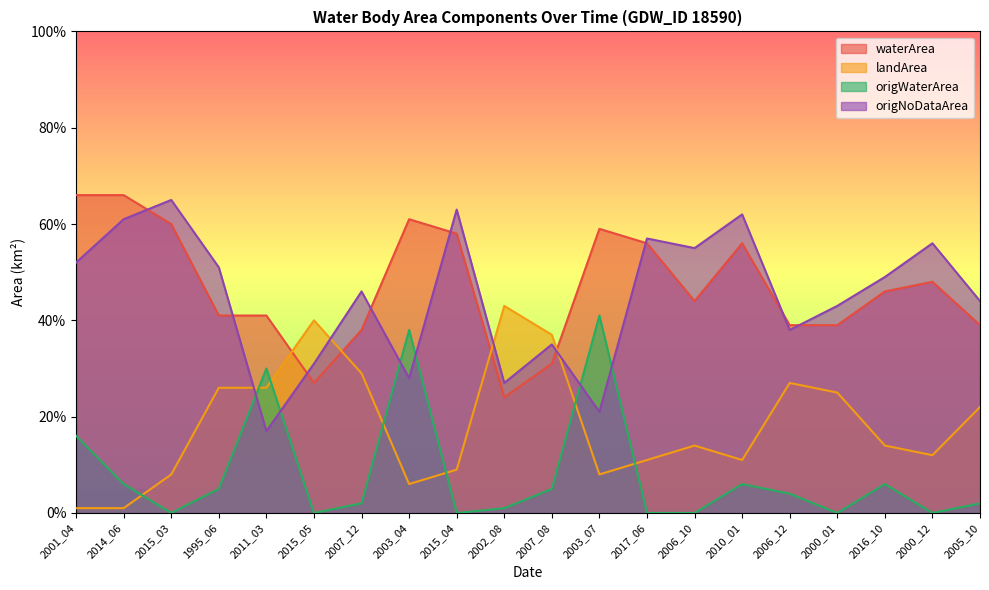

Does the chart display data point markers on the line(s)?

No